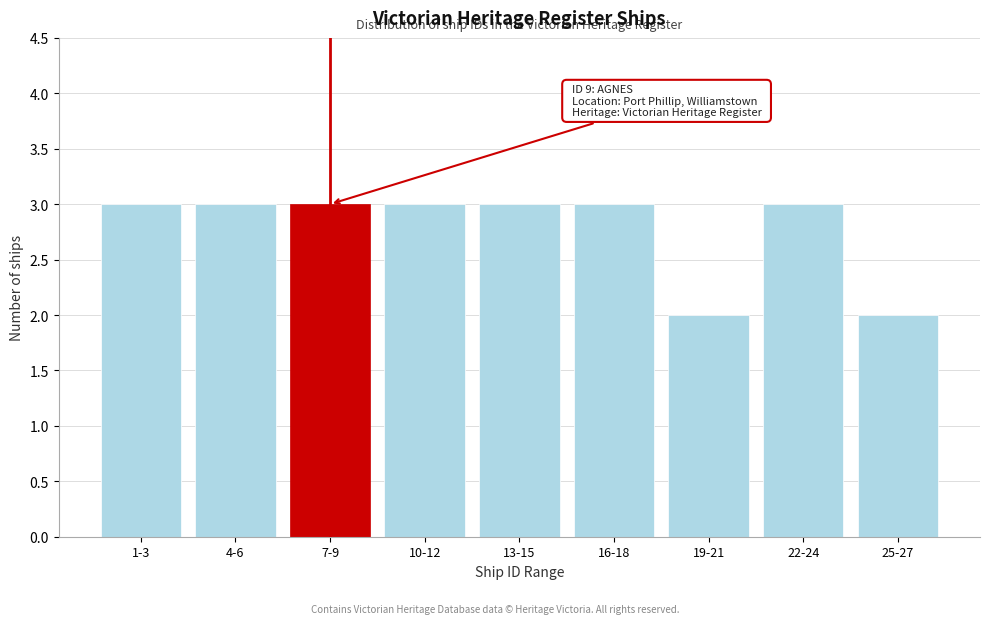

Reading right to left, extract all data points from this chart.

2	3	2	3	3	3	3	3	3